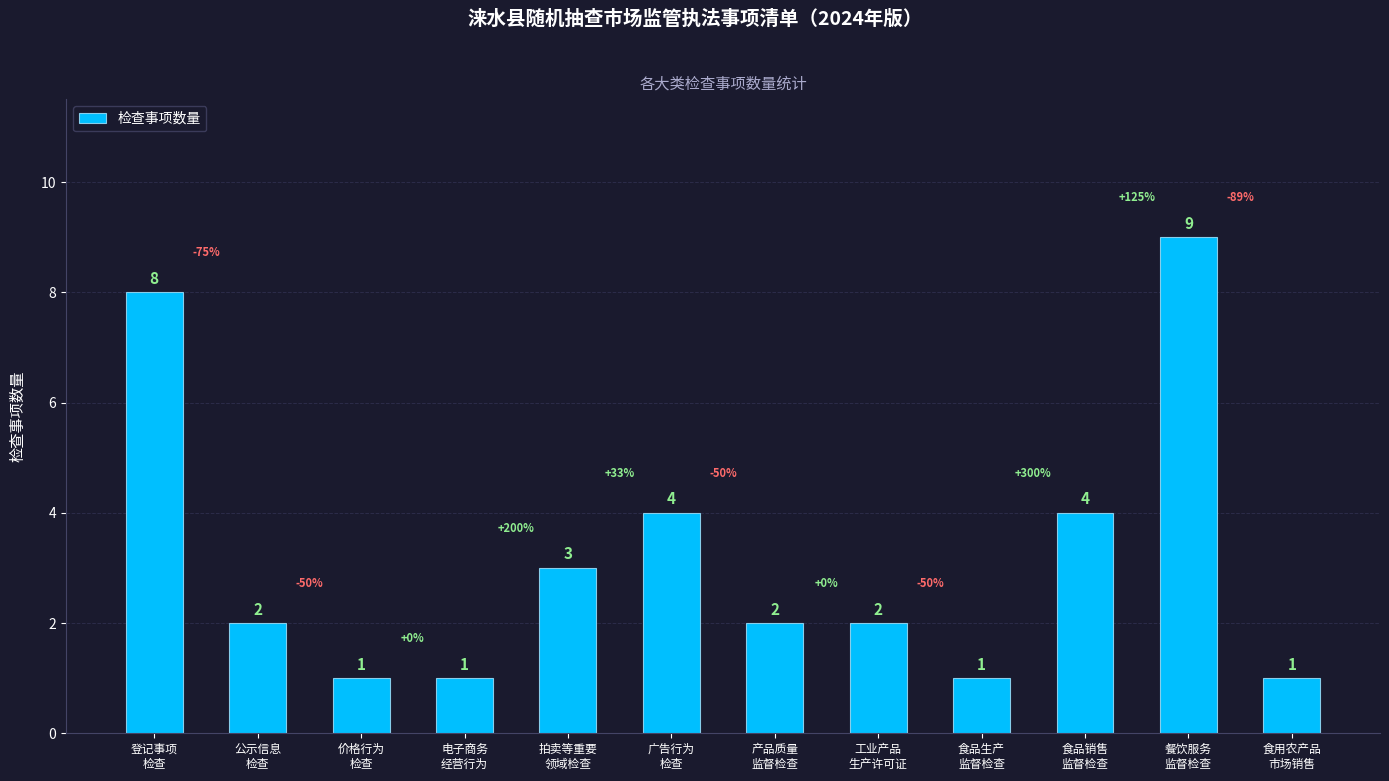

What is the minimum value shown in the chart?

1